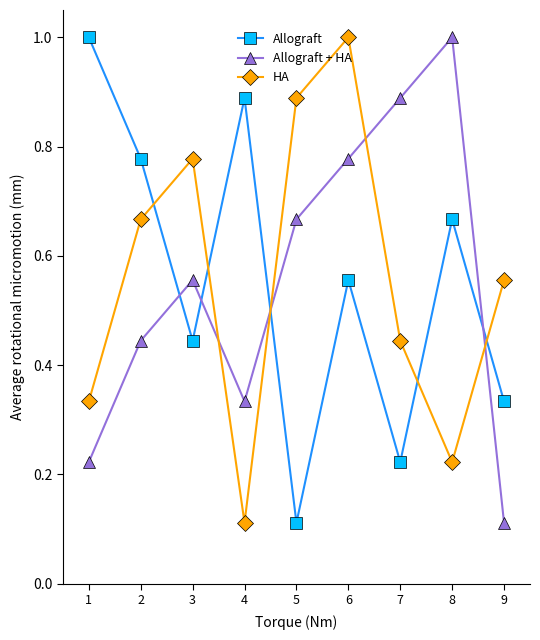

Where is the first local minimum for HA?

4